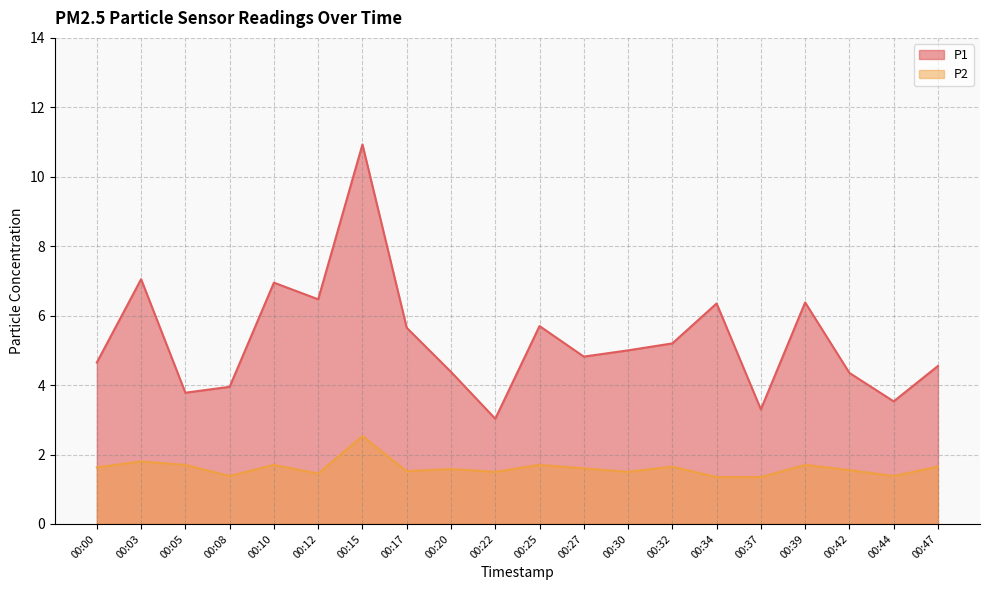

In P1, how many points are lower than both neighbors (excluding endpoints)?

6